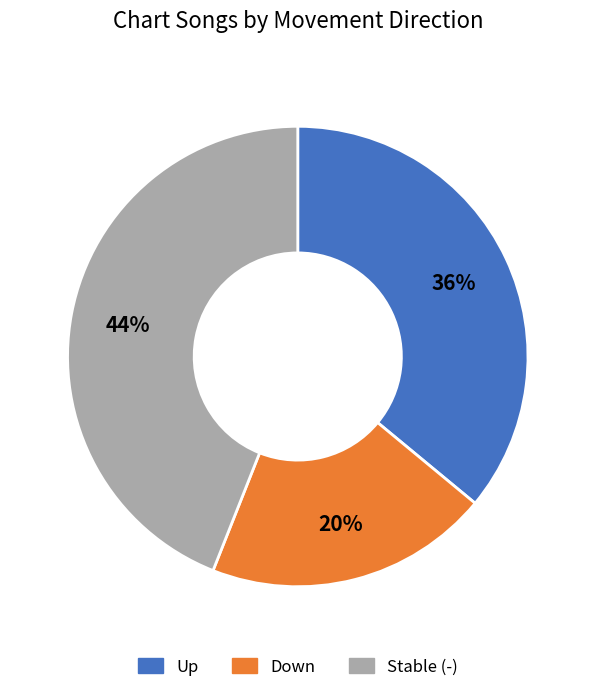

Is there a majority slice in this chart?

No